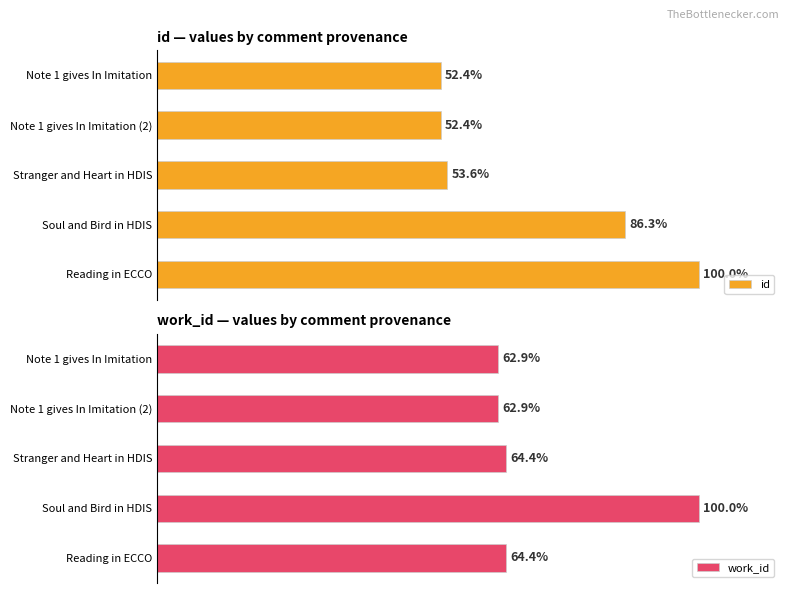

List the series in order of their overall mean, highest first.

work_id, id